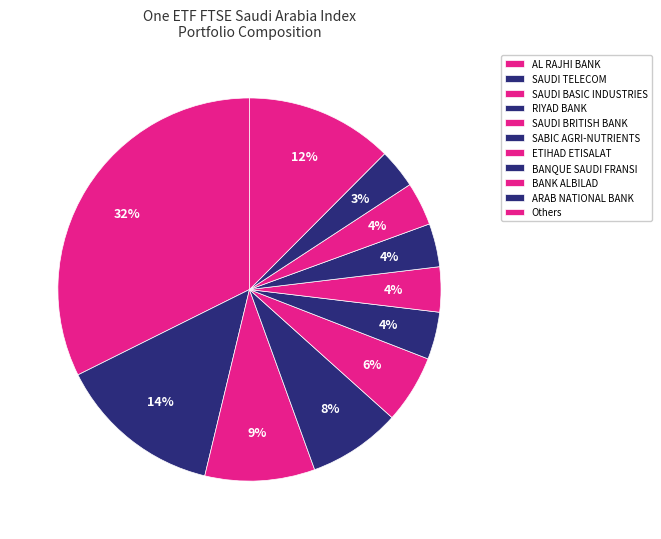

Count the number of slices in the pie.

11